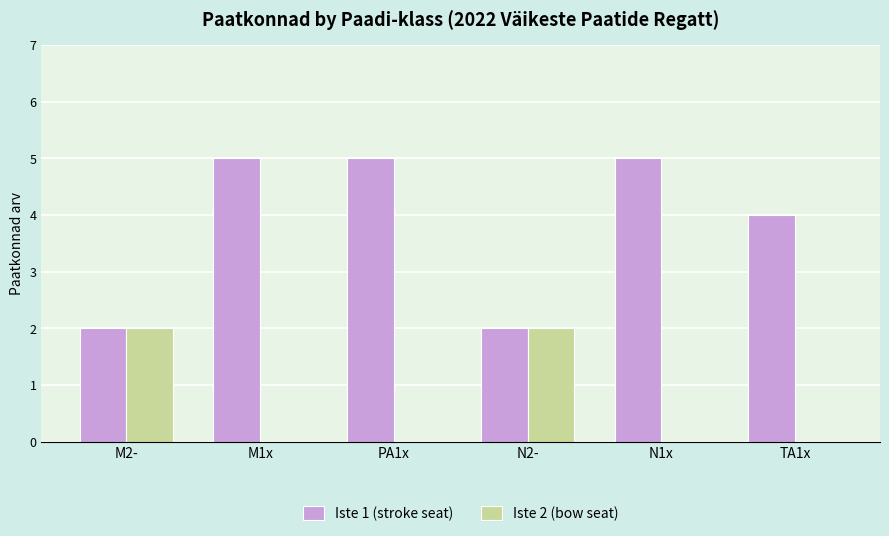

Is the value of Iste 1 (stroke seat) at PA1x greater than the value of Iste 2 (bow seat) at PA1x?

Yes